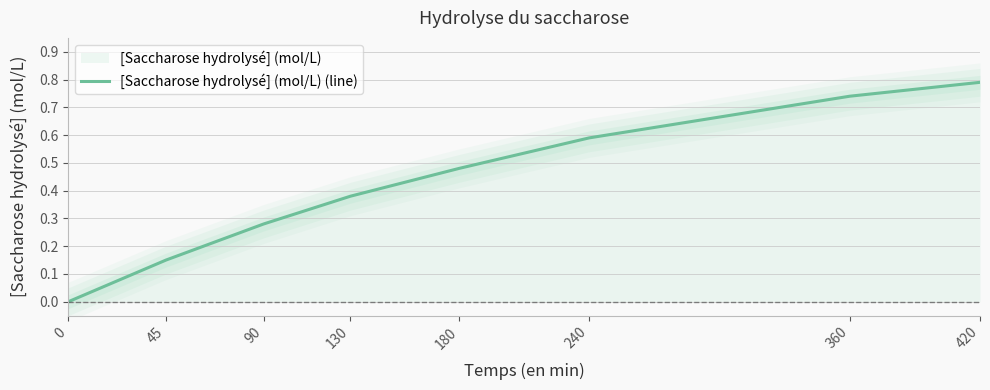

What is the difference between the maximum and minimum values?

0.8